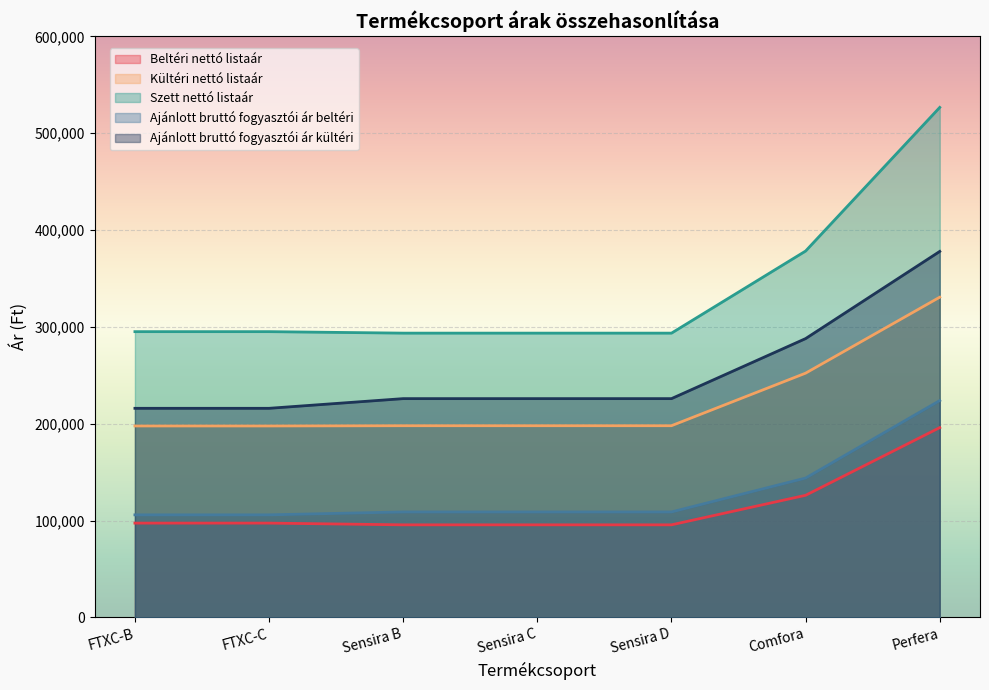

Reading right to left, transcribe all the data shown in this chart.

Beltéri nettó listaár: Perfera=195969	Comfora=126098	Sensira D=95581	Sensira C=95581	Sensira B=95581	FTXC-C=97367	FTXC-B=97367
Kültéri nettó listaár: Perfera=330630	Comfora=252199	Sensira D=197939	Sensira C=197939	Sensira B=197939	FTXC-C=197684	FTXC-B=197684
Szett nettó listaár: Perfera=526599	Comfora=378297	Sensira D=293520	Sensira C=293520	Sensira B=293520	FTXC-C=295051	FTXC-B=295051
Ajánlott bruttó fogyasztói ár beltéri: Perfera=223900	Comfora=143900	Sensira D=108900	Sensira C=108900	Sensira B=108900	FTXC-C=105900	FTXC-B=105900
Ajánlott bruttó fogyasztói ár kültéri: Perfera=377900	Comfora=287900	Sensira D=225900	Sensira C=225900	Sensira B=225900	FTXC-C=215900	FTXC-B=215900